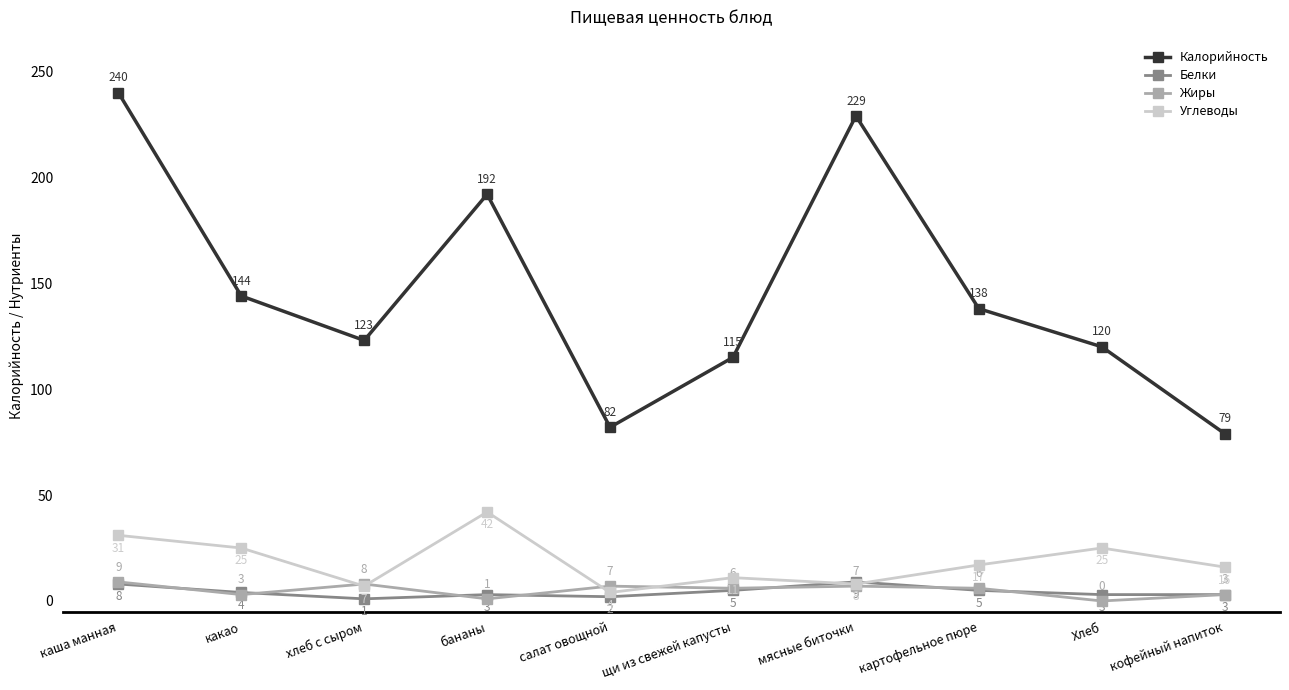

What position from the right is Хлеб?

2